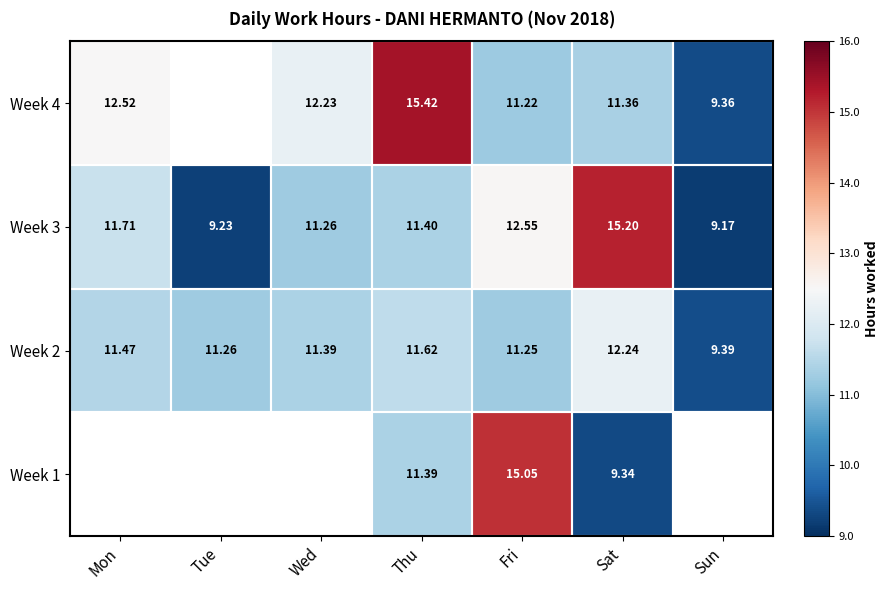

The Week 3 series shows 2.1 at Sun. True or false?

False